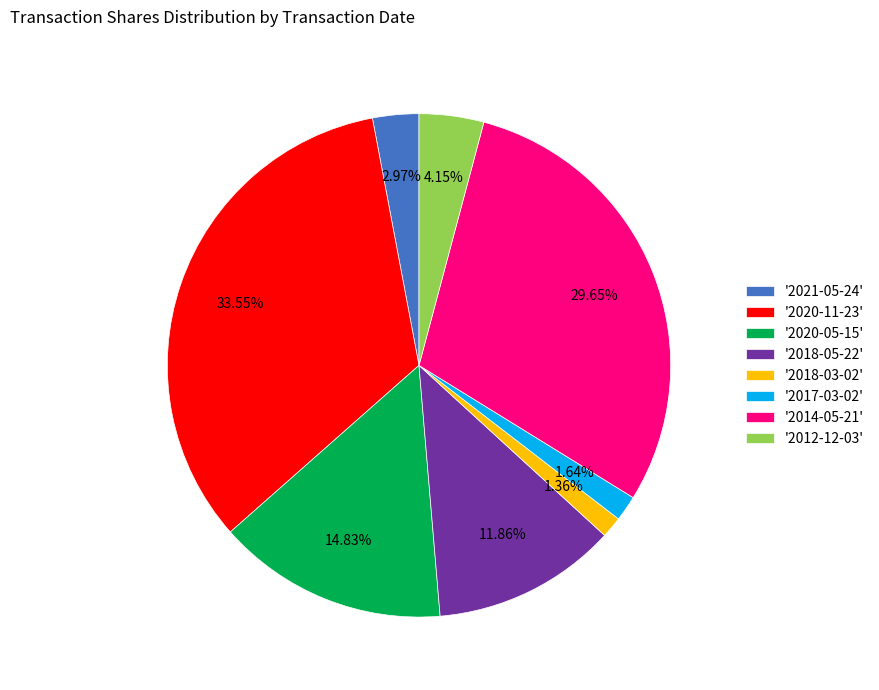

Do '2018-05-22' and '2021-05-24' together represent more than half of the pie?

No